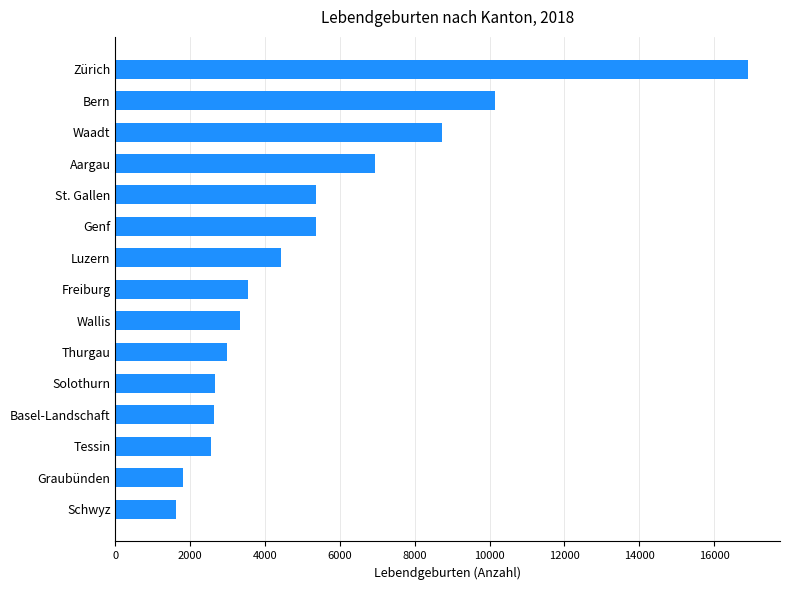

Read the value at Bern.

10145